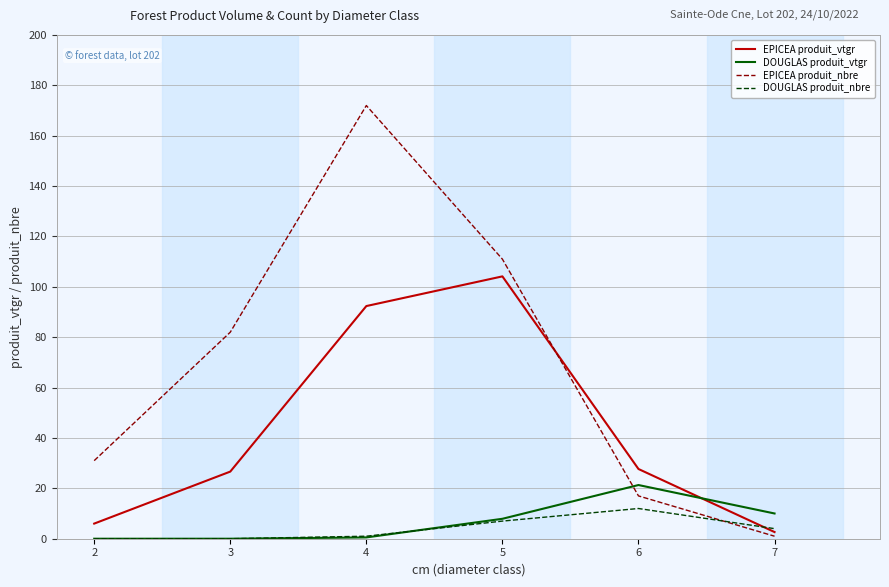

What is the maximum value for DOUGLAS produit_nbre?

12.0